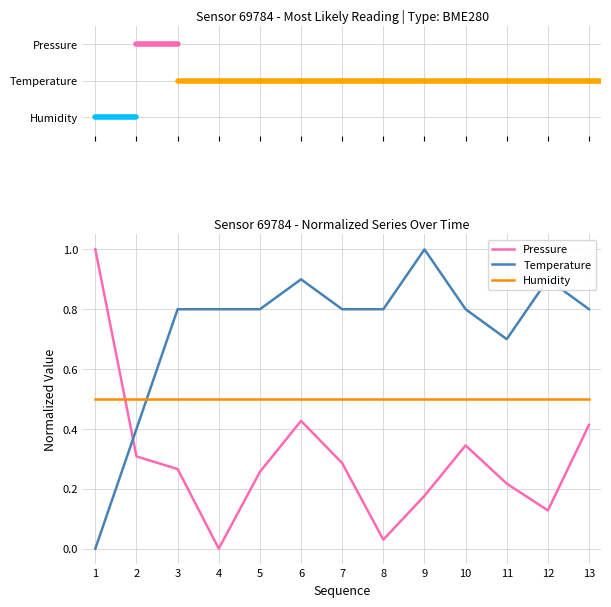

What is the spread (max minus min) of values at 7?

0.5